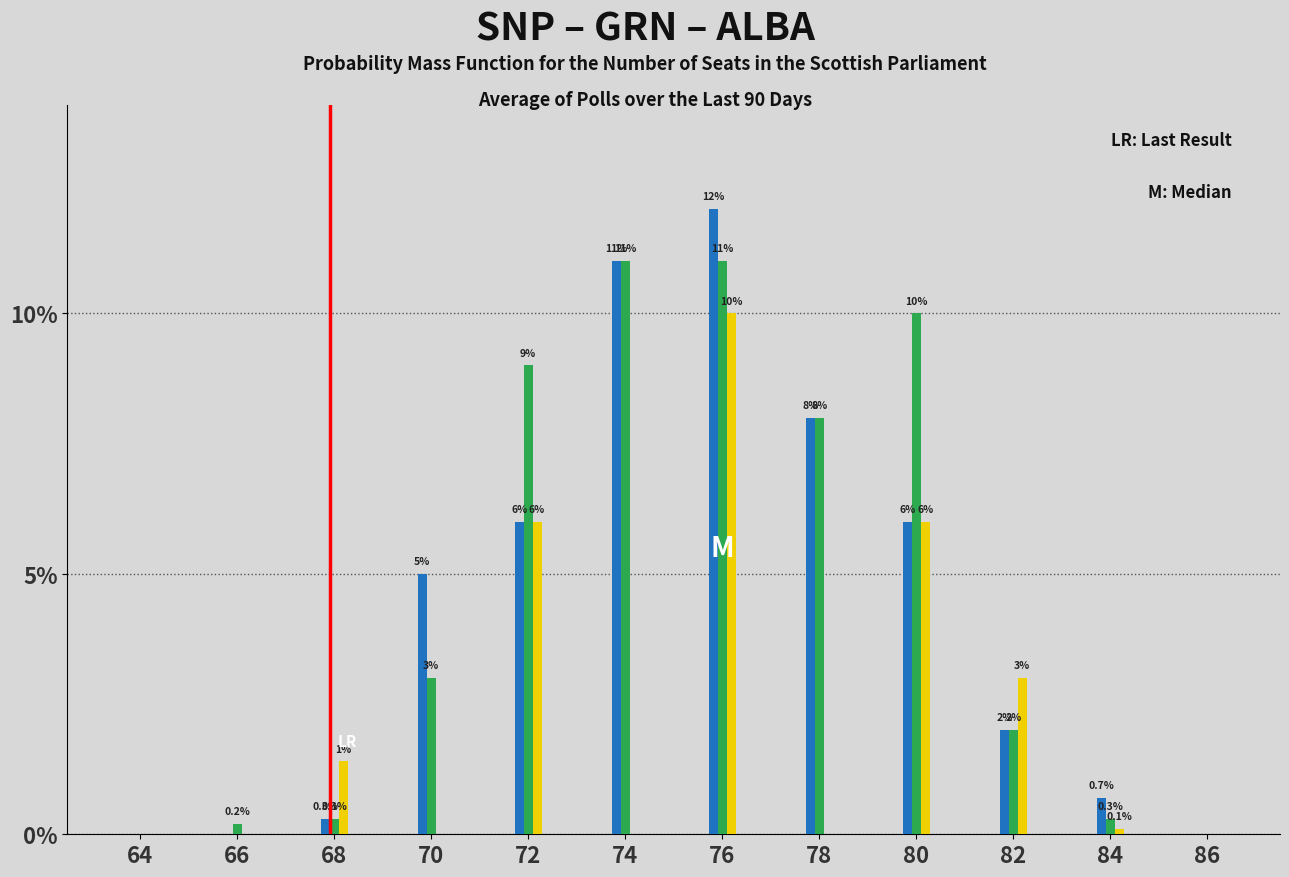

Reading right to left, transcribe all the data shown in this chart.

SNP: 86=0.0	84=0.7	82=2.0	80=6.0	78=8.0	76=12.0	74=11.0	72=6.0	70=5.0	68=0.3	66=0.0	64=0.0
GRN: 86=0.0	84=0.3	82=2.0	80=10.0	78=8.0	76=11.0	74=11.0	72=9.0	70=3.0	68=0.3	66=0.2	64=0.0
ALBA: 86=0.0	84=0.1	82=3.0	80=6.0	78=0.0	76=10.0	74=0.0	72=6.0	70=0.0	68=1.4	66=0.0	64=0.0